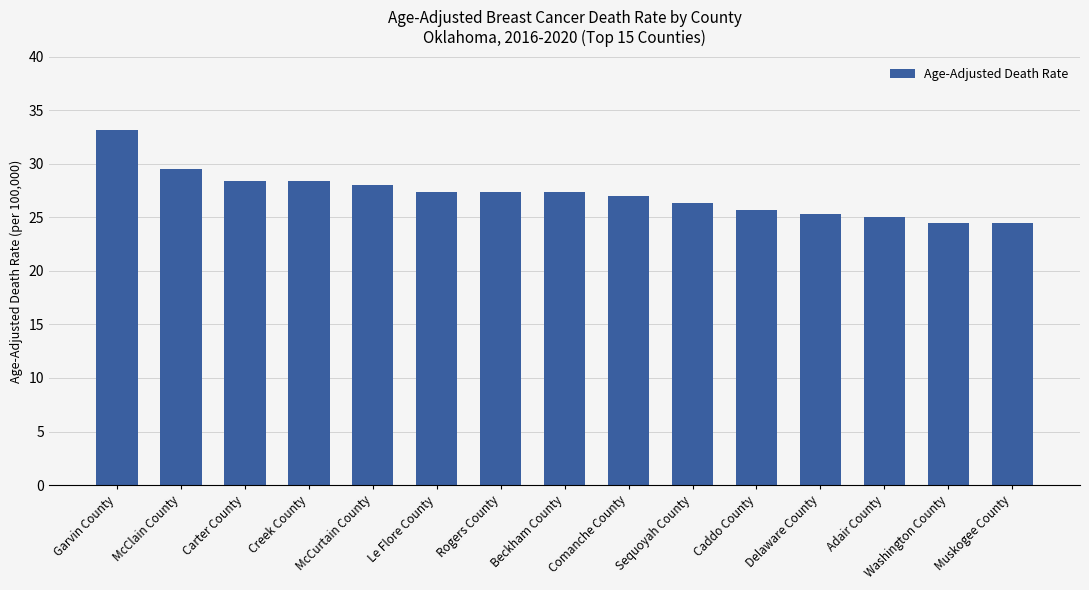

Approximately how many times larger is the value at Washington County compared to Creek County?

0.9